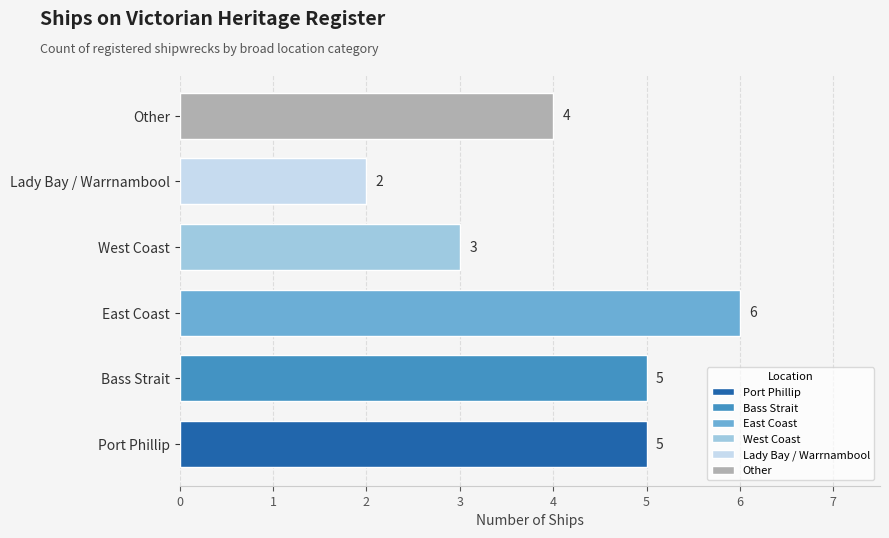

What is the sum of the values at East Coast and West Coast?

9